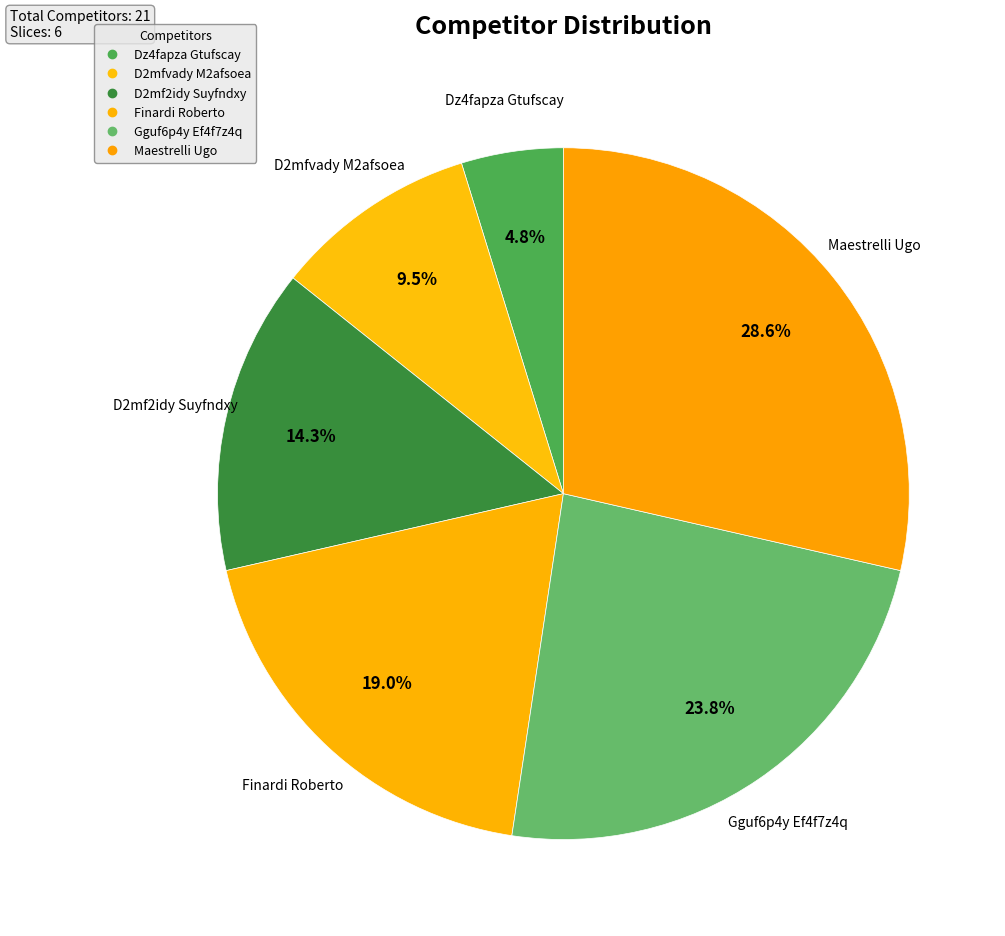

How many segments does this pie chart have?

6